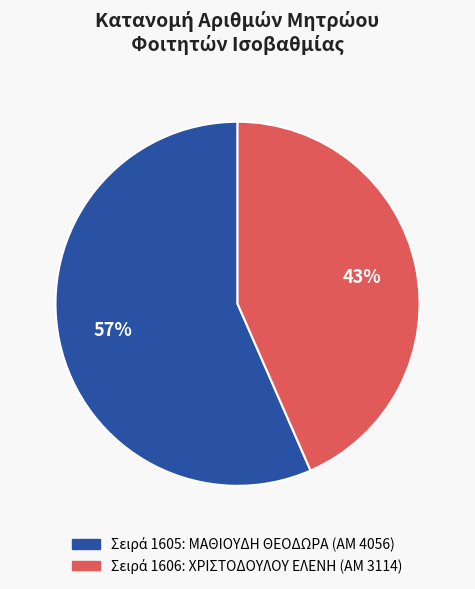

To the nearest percent, what is the average slice percentage?

50%